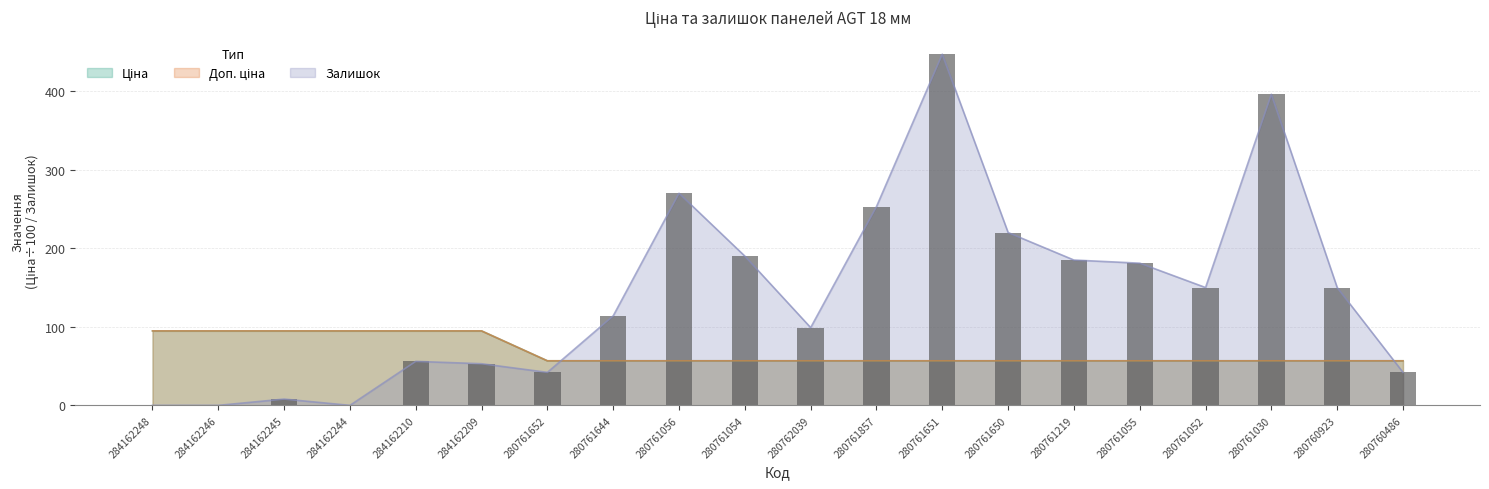

Reading left to right, list all the values displayed in this chart.

Ціна: 94.8	94.8	94.8	94.8	94.8	94.8	56.7	56.7	56.7	56.7	56.7	56.7	56.7	56.7	56.7	56.7	56.7	56.7	56.7	56.7
Доп. ціна: 94.8	94.8	94.8	94.8	94.8	94.8	56.7	56.7	56.7	56.7	56.7	56.7	56.7	56.7	56.7	56.7	56.7	56.7	56.7	56.7
Залишок: 0.0	0.0	8.0	0.0	56.0	53.0	42.0	114.0	270.0	190.0	99.0	253.0	447.0	220.0	185.0	181.0	150.0	396.0	150.0	42.0